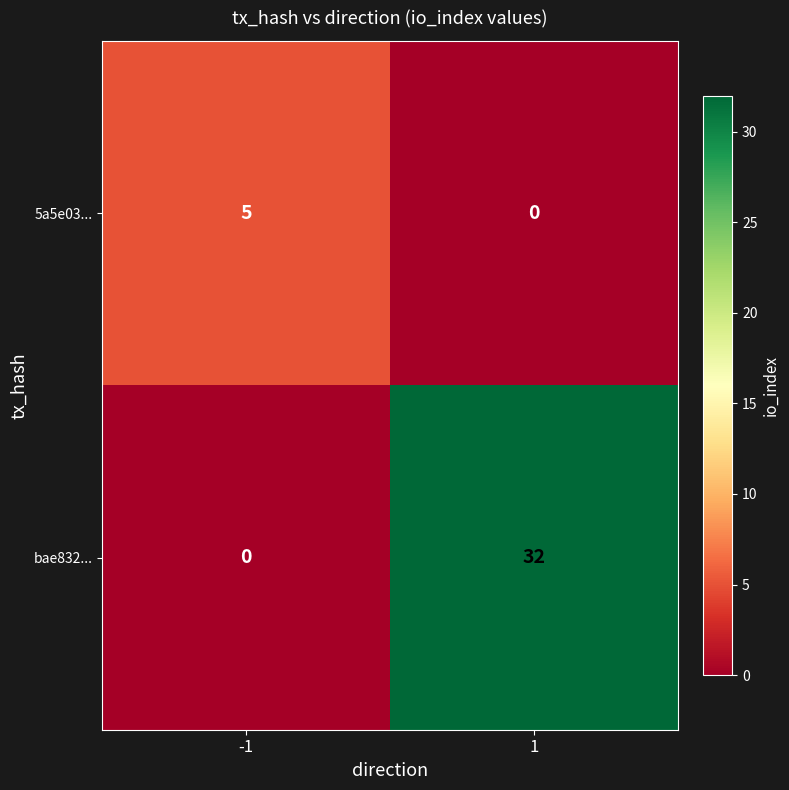

True or false: bae832... has a value of 7 at 1.

False